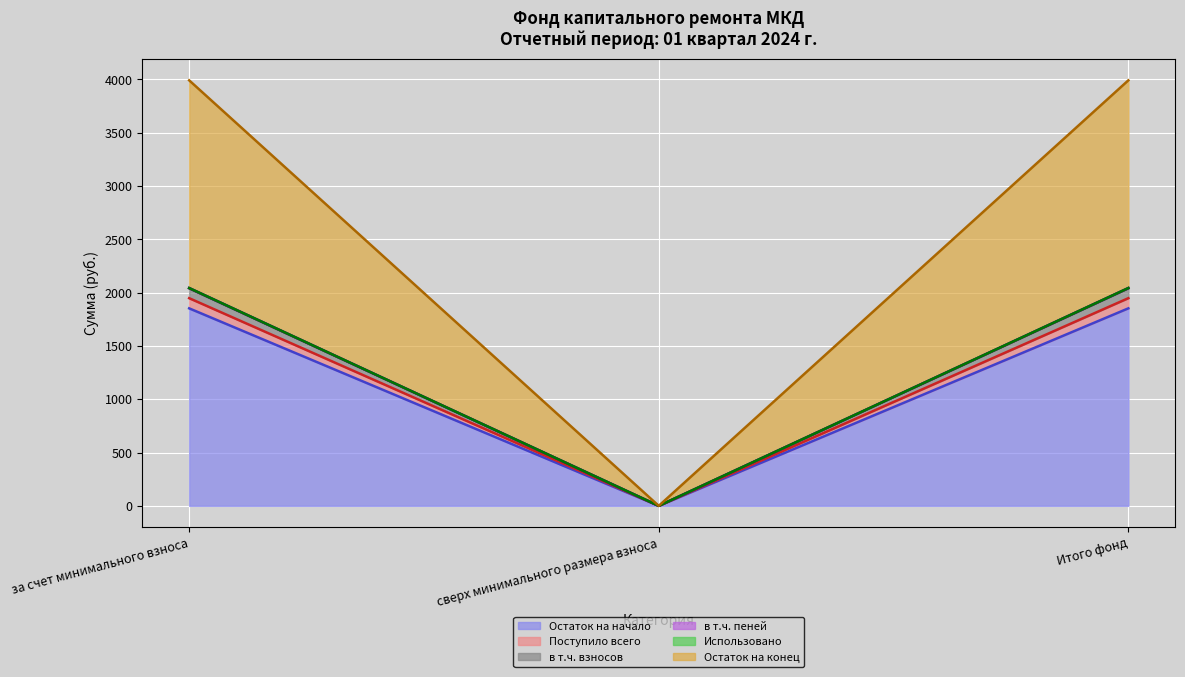

What is the maximum value for Остаток на начало?

1852.8